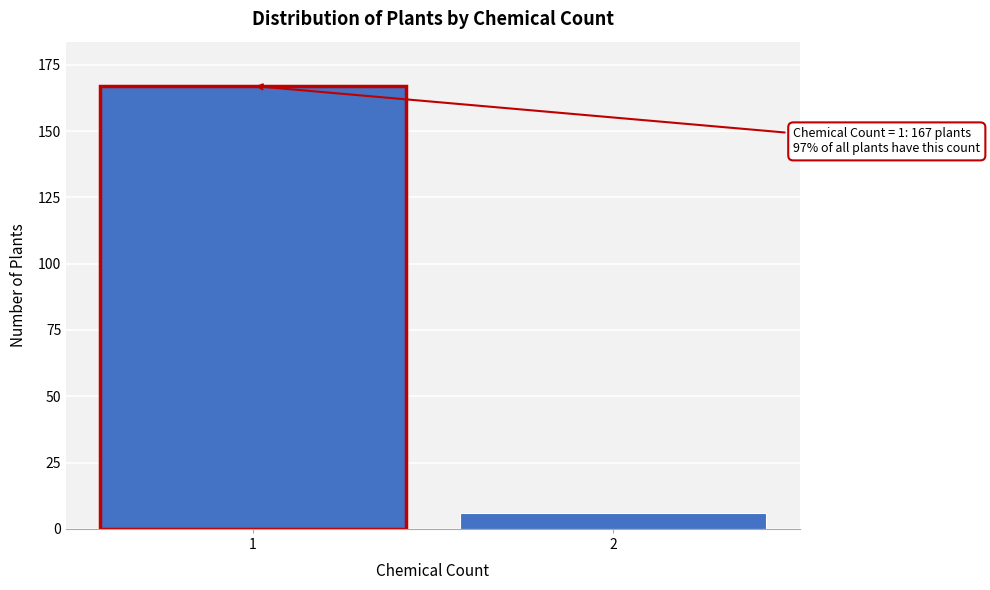

Reading right to left, what are all the values shown in this chart?

2=6	1=167